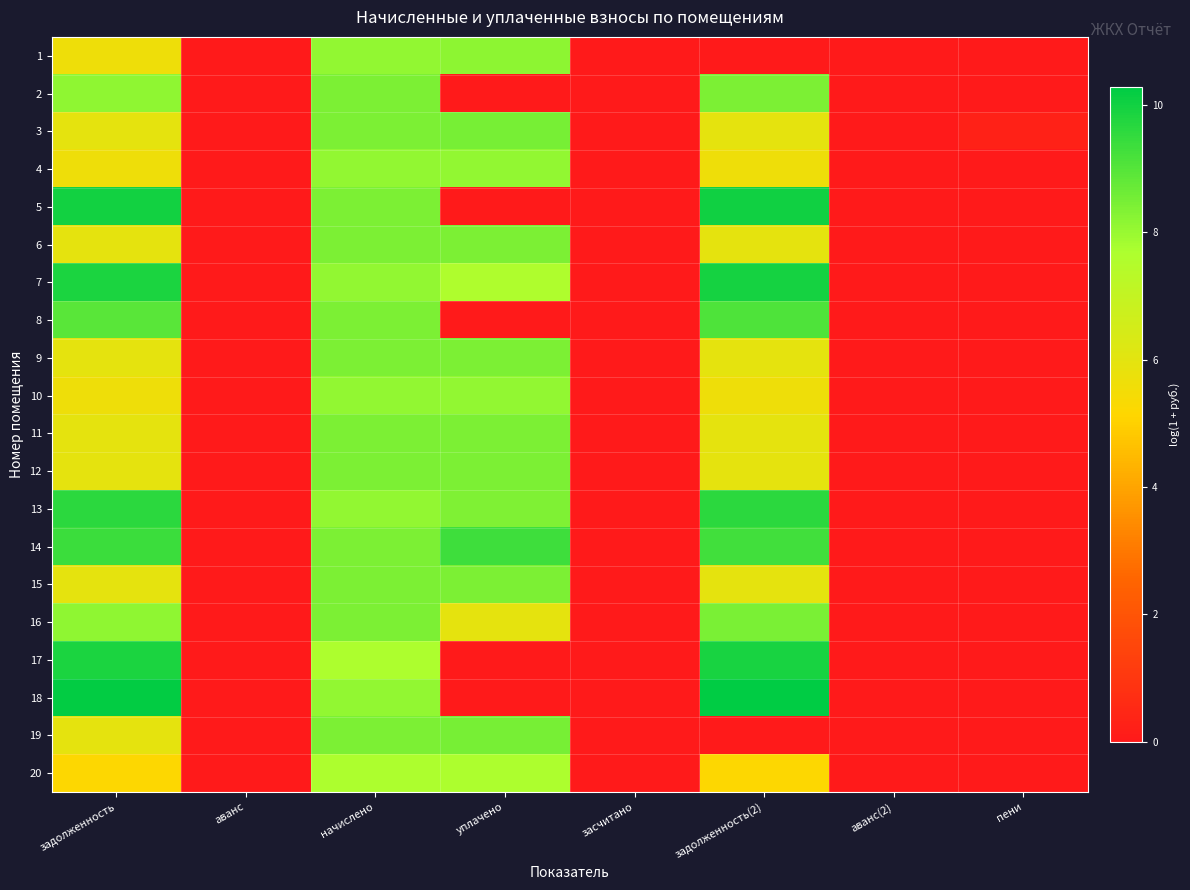

What is the difference between the highest and lowest values at уплачено?

9.3